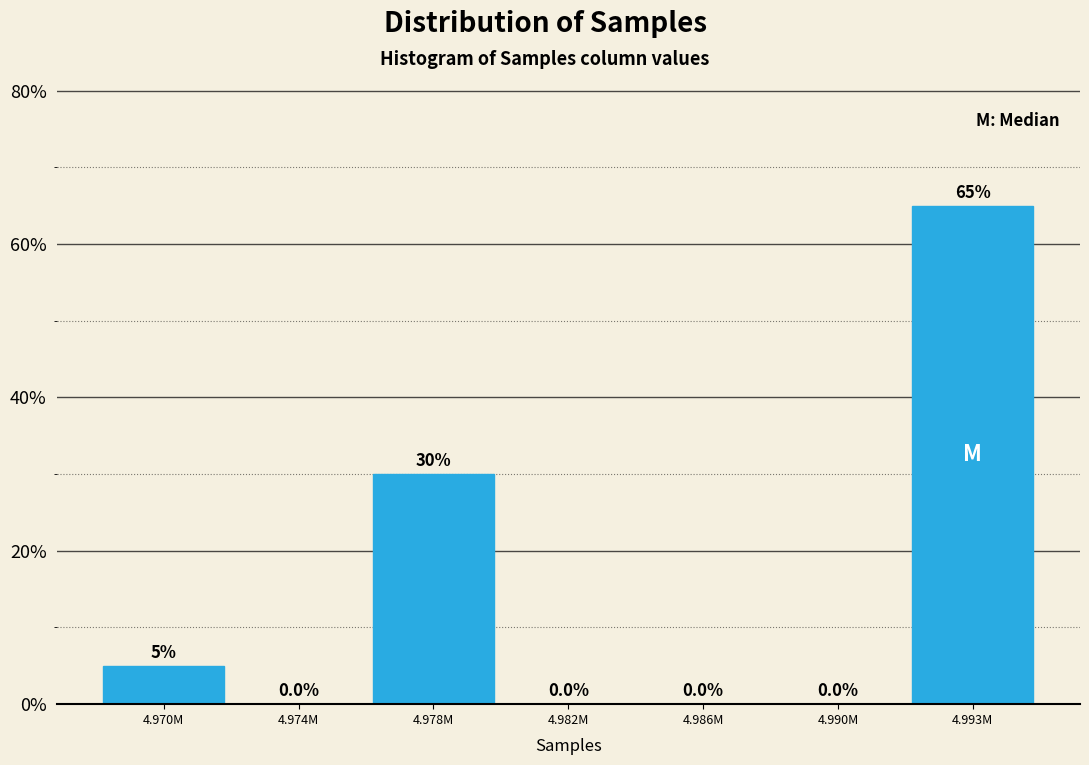

Reading right to left, what are all the values shown in this chart?

4.993M=65	4.990M=0	4.986M=0	4.982M=0	4.978M=30	4.974M=0	4.970M=5